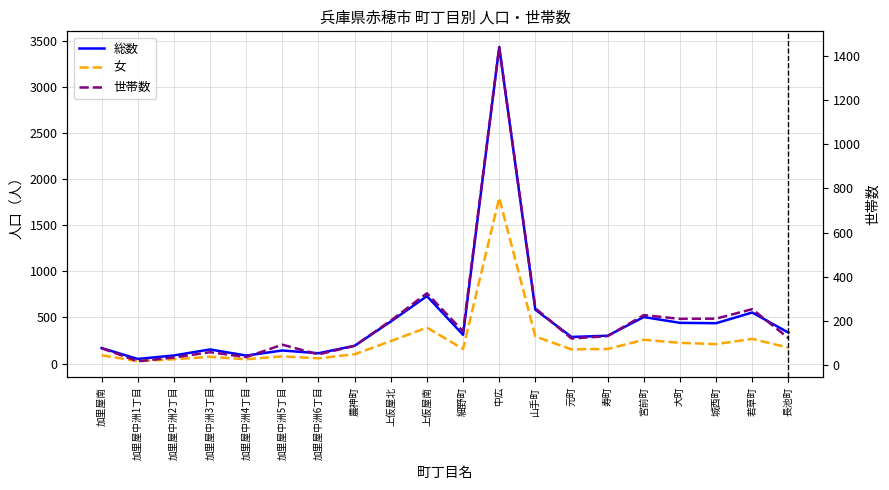

Where is the first local minimum for 総数?

加里屋中洲1丁目